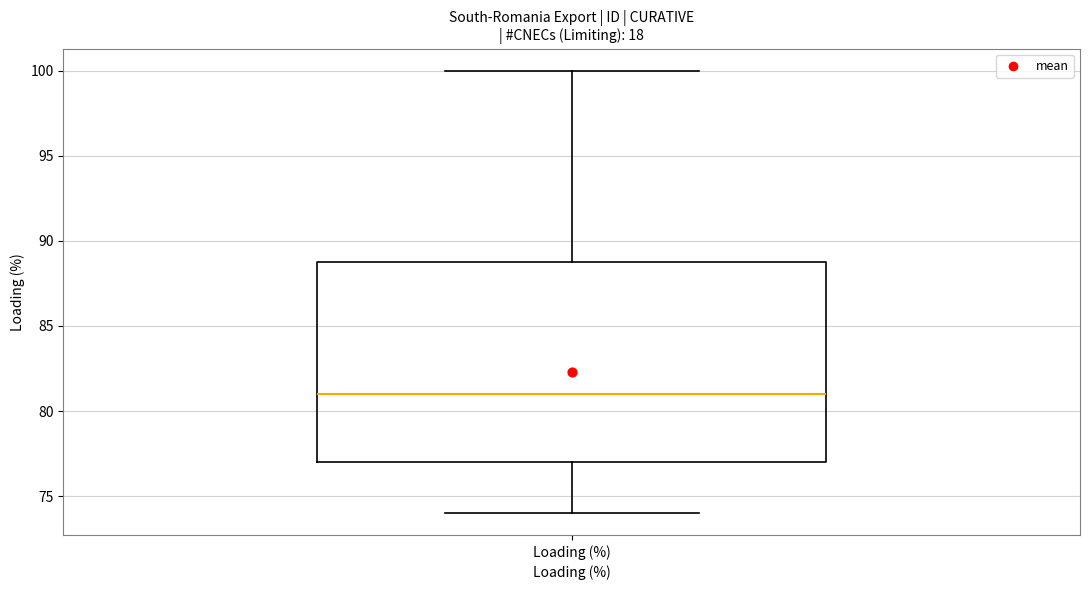

Where is the lower edge of the box for Loading (%) on the y-axis? The values are not printed on the chart, so give them approximately, as read against the axis.

77